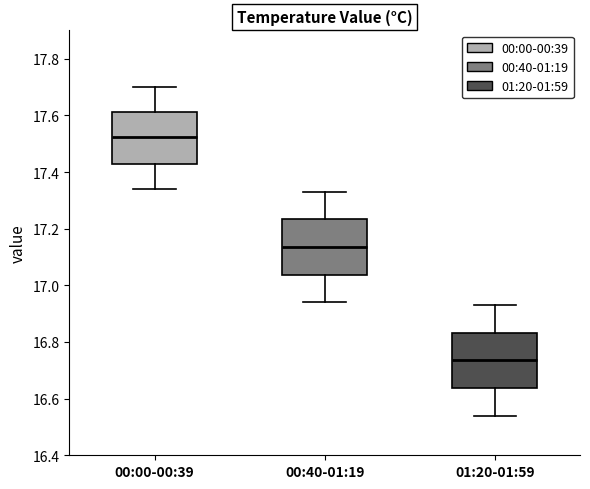

Which box has the lowest median line?

01:20-01:59